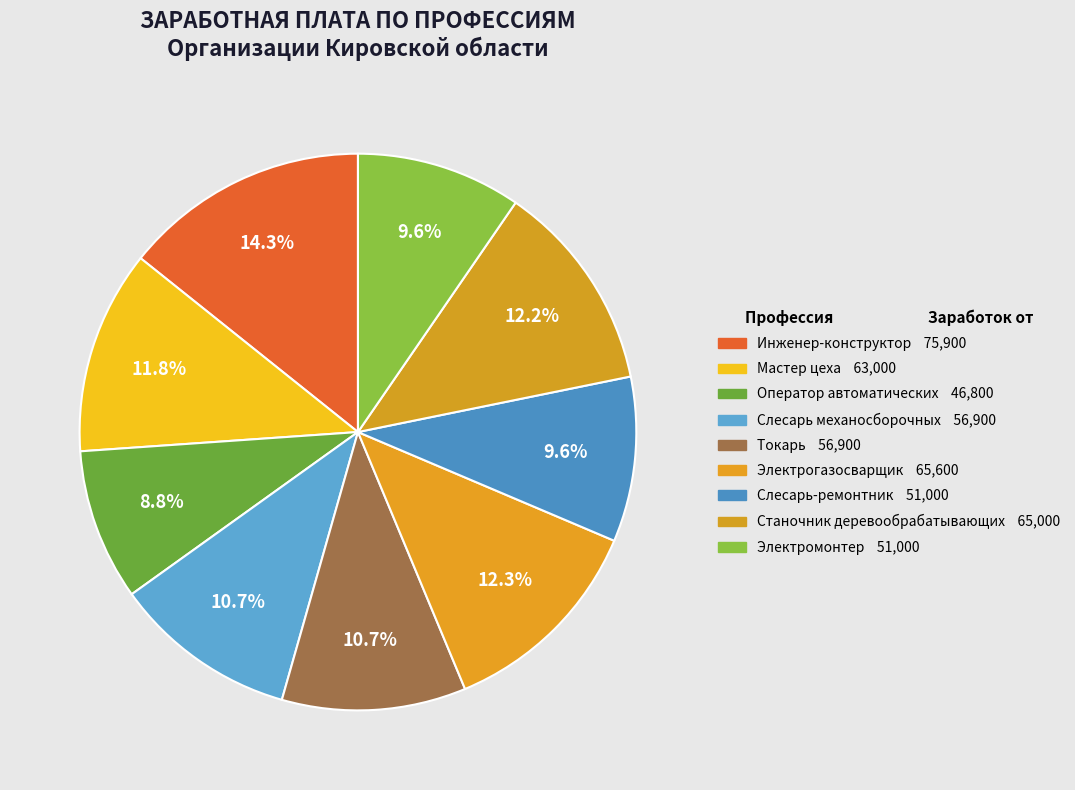

Count the number of slices in the pie.

9